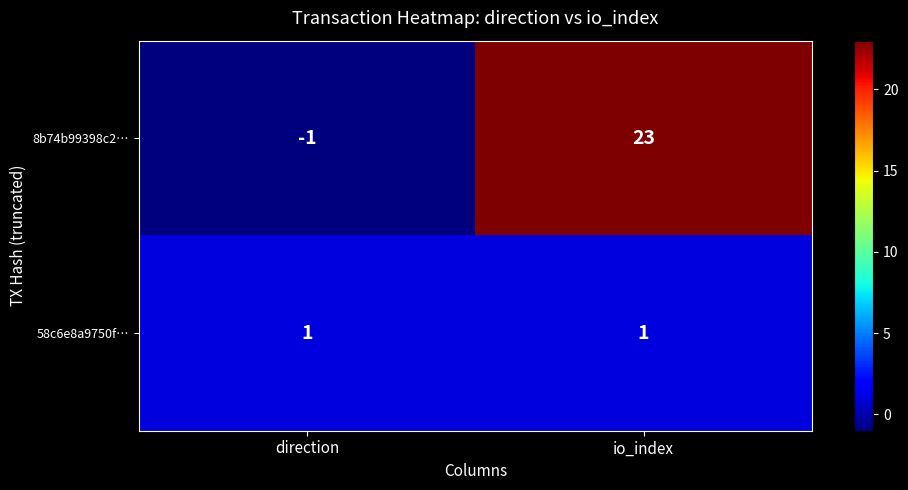

Rank the series by their maximum value, from lowest to highest.

58c6e8a9750f…, 8b74b99398c2…